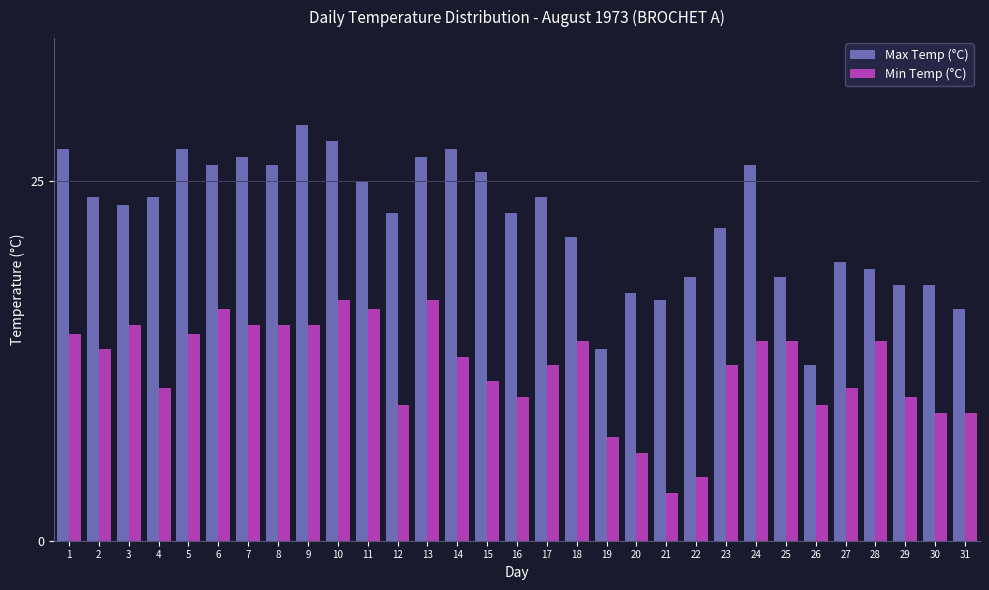

List the series in order of their peak value, lowest first.

Min Temp (°C), Max Temp (°C)